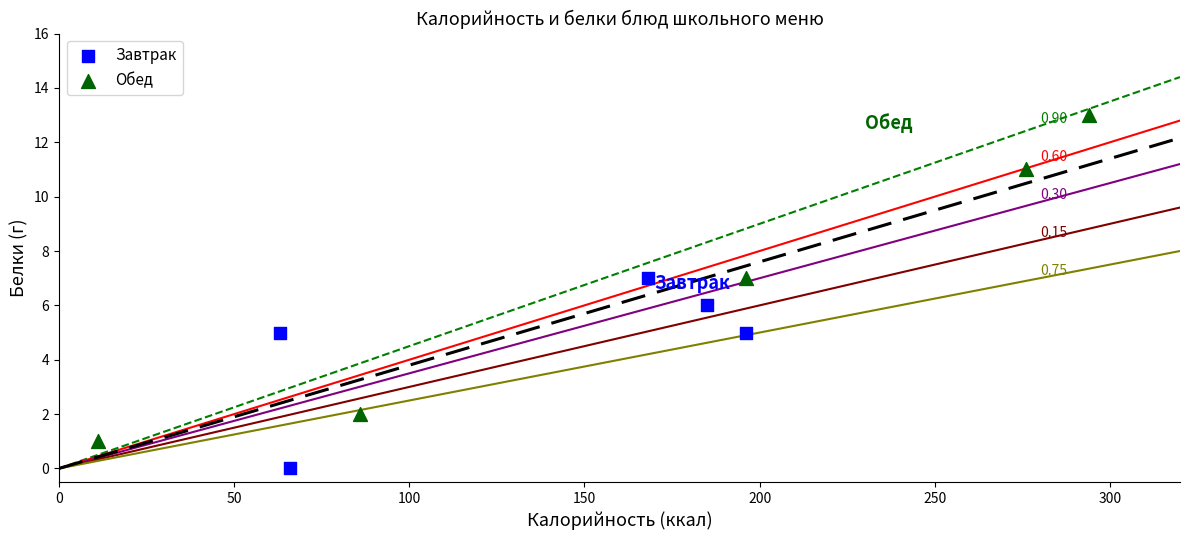

Which series reaches the minimum Y coordinate?

Завтрак